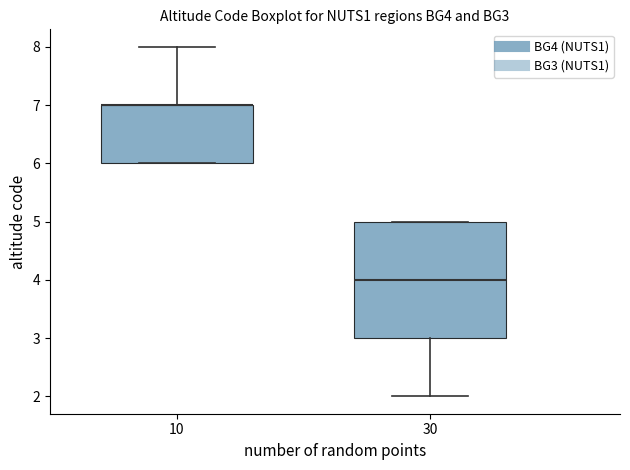

Comparing the boxes themselves (not the whiskers), which one is the tallest?

30